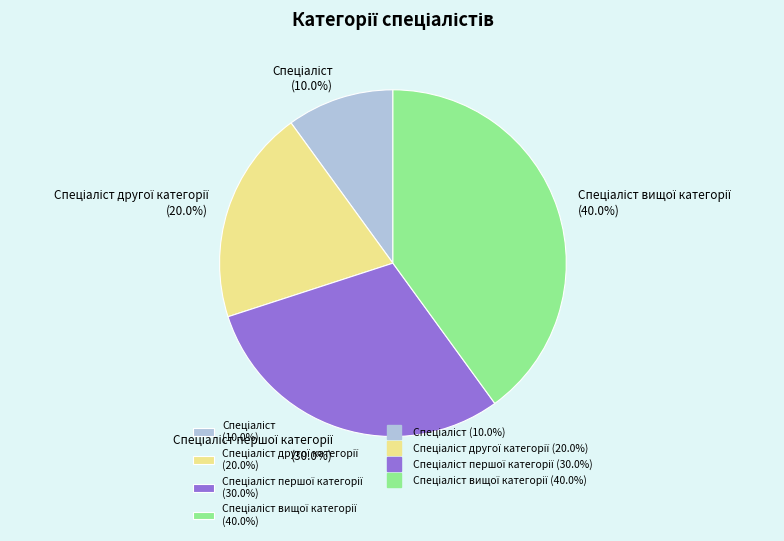

Does any single category account for the majority?

No